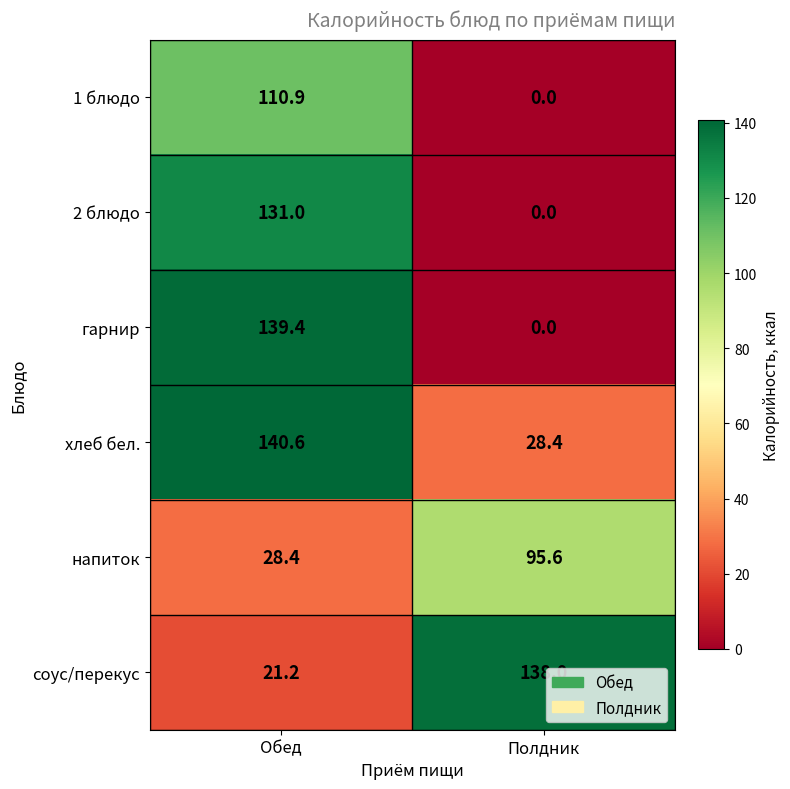

Reading left to right, extract all data points from this chart.

1 блюдо: 110.9	0.0
2 блюдо: 131.0	0.0
гарнир: 139.4	0.0
хлеб бел.: 140.6	28.4
напиток: 28.4	95.6
соус/перекус: 21.2	138.0